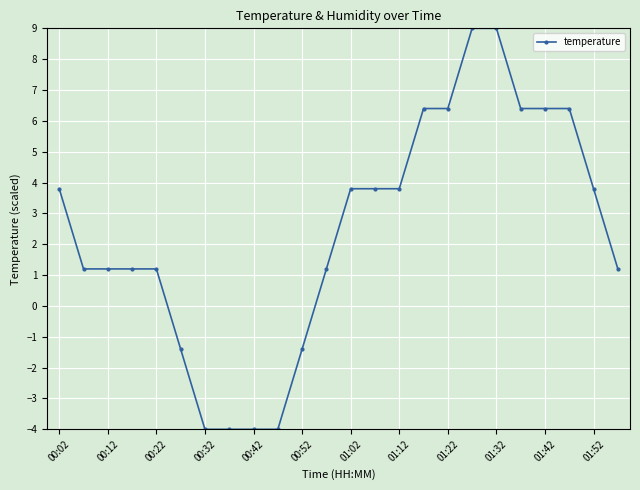

What is the value of the 5th point from the left?

1.2